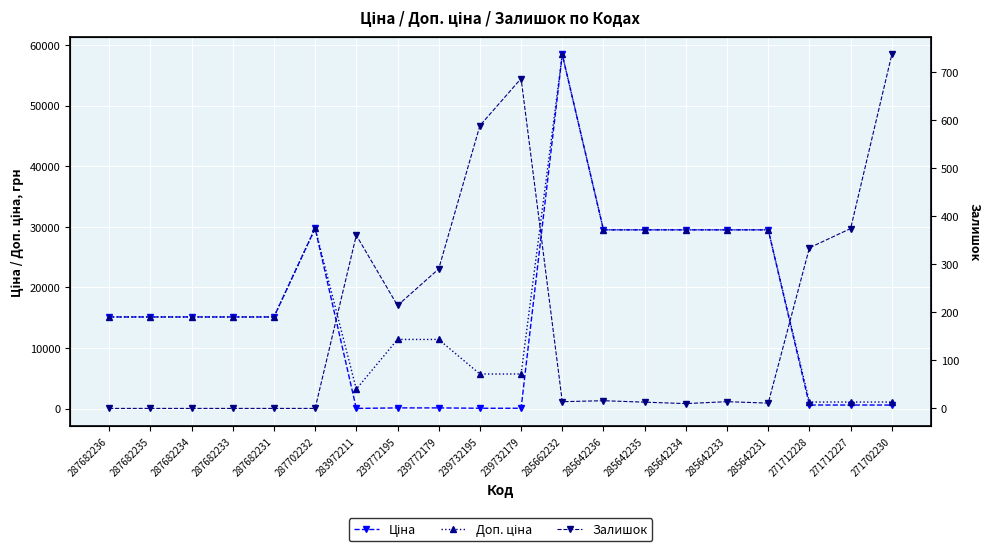

Which series has the largest range (max minus min)?

Ціна